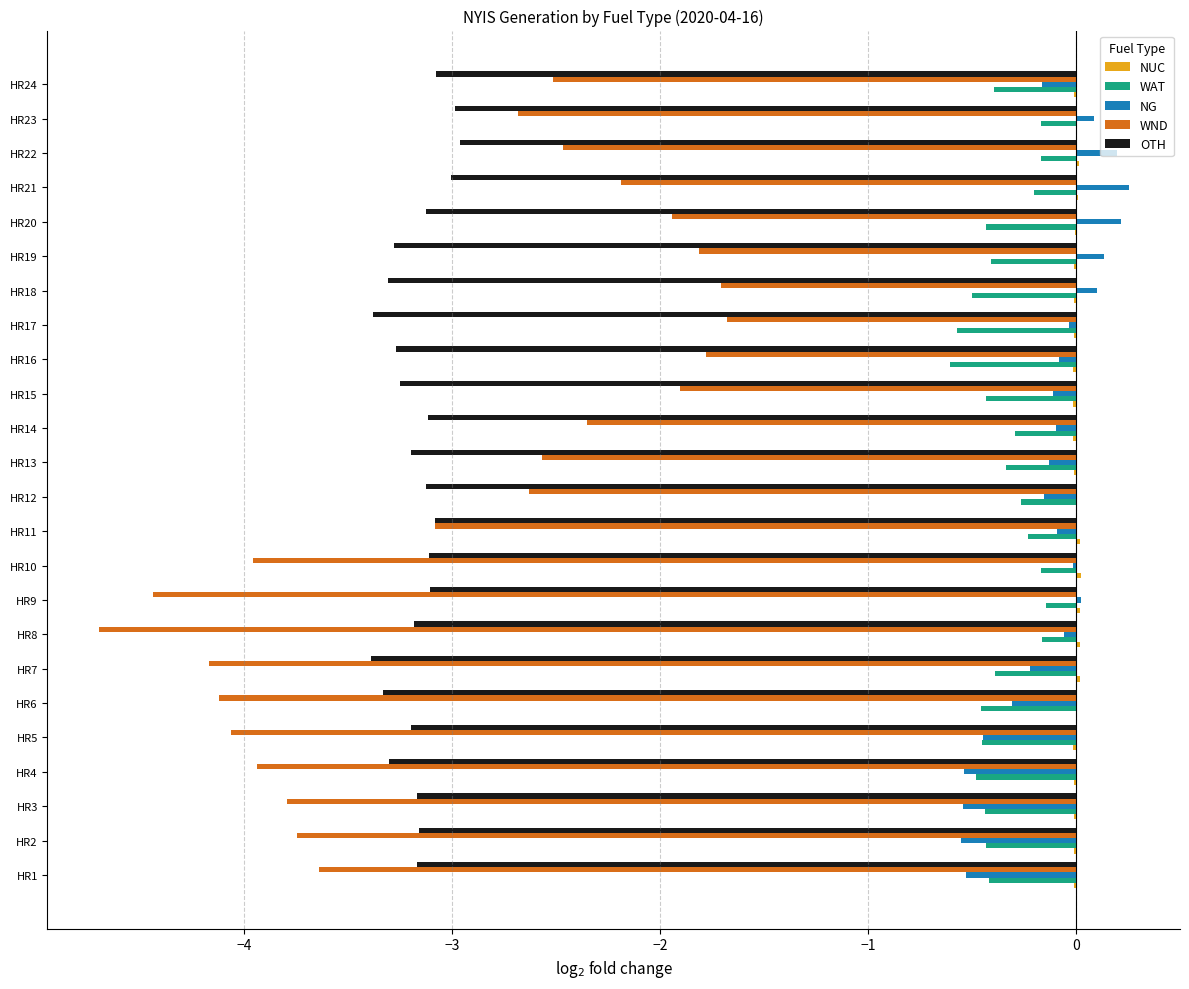

What is the highest value of the NG series?

0.3